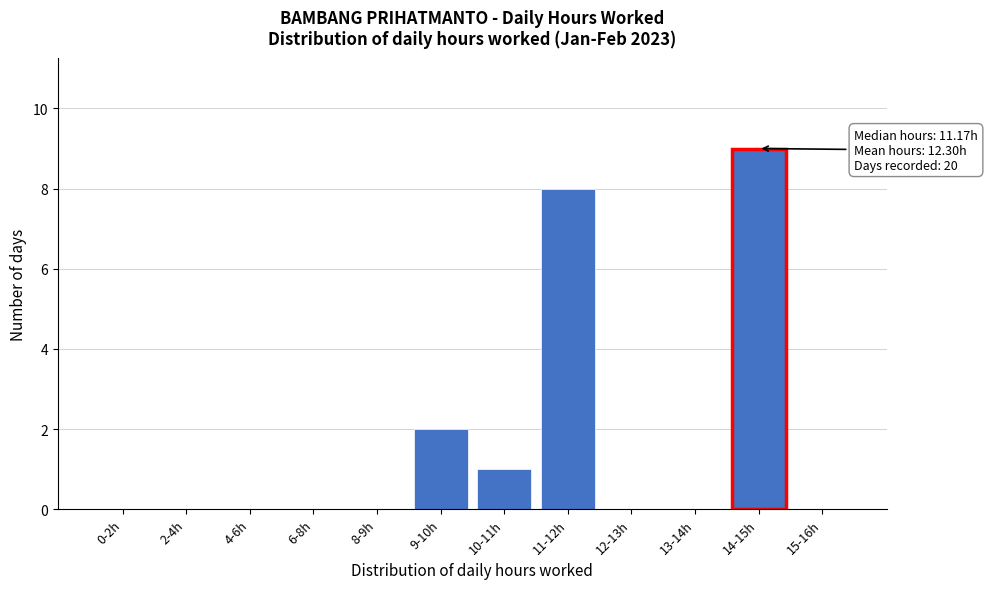

Reading left to right, transcribe all the data shown in this chart.

0-2h=0	2-4h=0	4-6h=0	6-8h=0	8-9h=0	9-10h=2	10-11h=1	11-12h=8	12-13h=0	13-14h=0	14-15h=9	15-16h=0